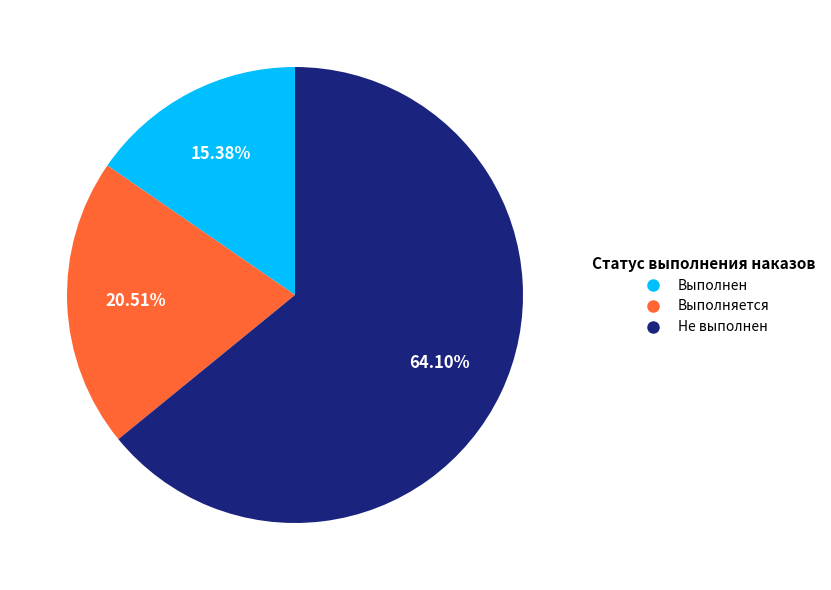

To the nearest percent, what is the difference between the largest and smallest slice percentages?

49%